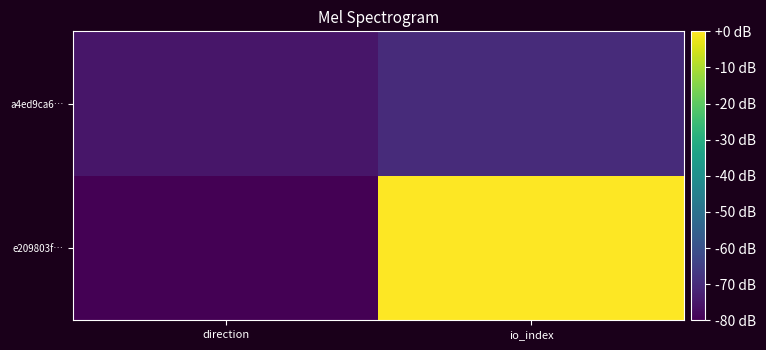

Reading left to right, what are all the values shown in this chart?

e209803f…: direction=-80.0	io_index=-0.0
a4ed9ca6…: direction=-75.2	io_index=-70.3